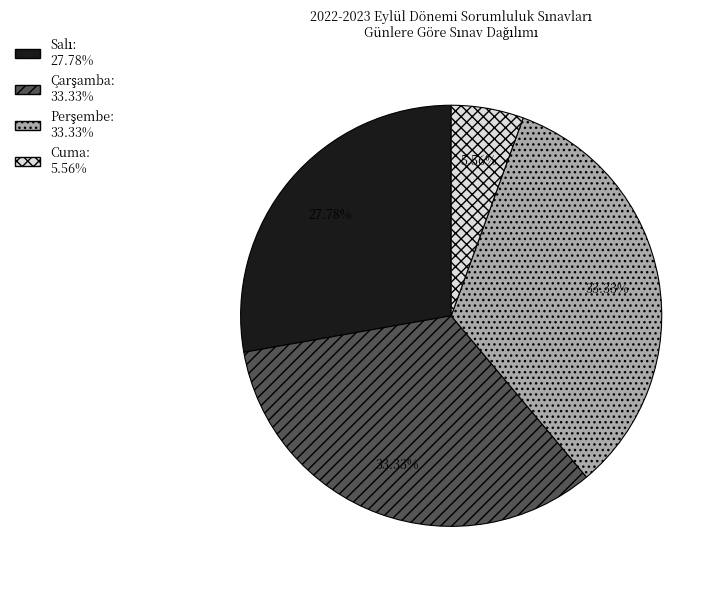

Is there any slice that represents more than half of the pie?

No